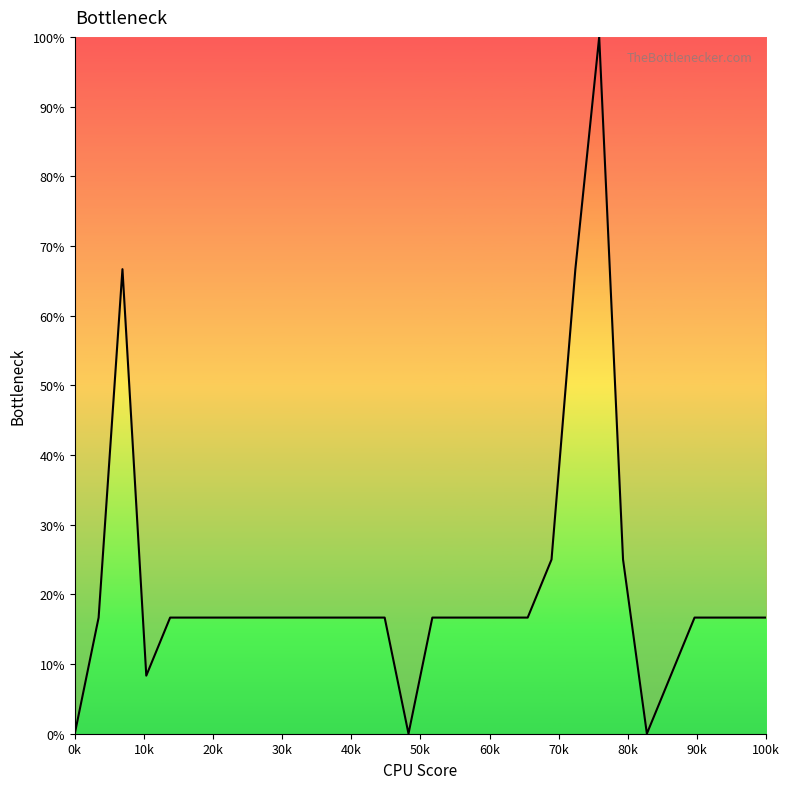

How many series are shown in this chart?

1